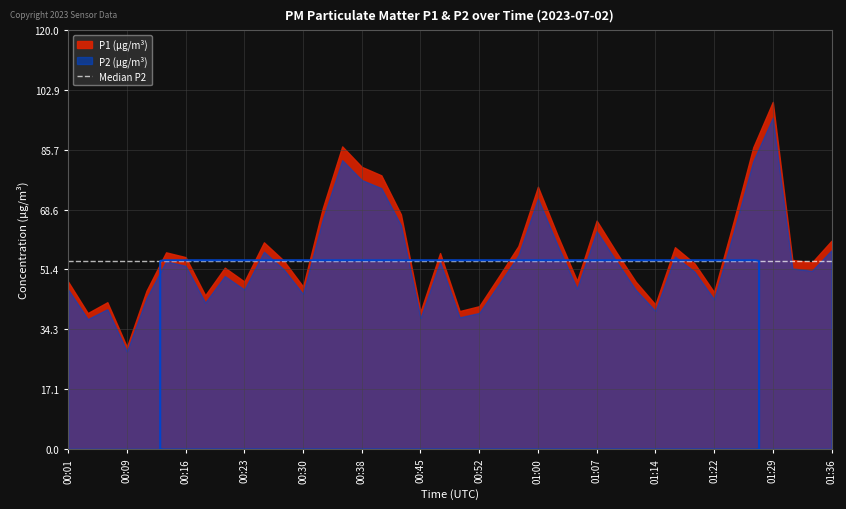

Reading left to right, what are all the values shown in this chart?

P1: 00:01=47.9	00:04=38.9	00:06=42.0	00:09=29.2	00:11=45.3	00:13=56.3	00:16=54.9	00:18=44.0	00:21=51.9	00:23=47.9	00:26=59.2	00:28=54.0	00:30=46.5	00:33=68.9	00:35=86.7	00:38=80.8	00:40=78.4	00:43=67.2	00:45=39.3	00:48=56.1	00:50=39.5	00:52=40.9	00:55=49.4	00:57=58.1	01:00=75.1	01:02=61.2	01:05=48.1	01:07=65.4	01:09=56.4	01:12=47.9	01:14=41.4	01:17=57.8	01:19=53.1	01:22=44.9	01:24=65.2	01:27=86.4	01:29=99.4	01:32=54.1	01:34=53.4	01:36=59.6
P2: 00:01=45.6	00:04=37.2	00:06=40.0	00:09=27.9	00:11=43.1	00:13=53.7	00:16=52.4	00:18=41.9	00:21=49.5	00:23=45.6	00:26=56.5	00:28=51.5	00:30=44.4	00:33=65.7	00:35=82.7	00:38=77.0	00:40=74.7	00:43=64.1	00:45=37.5	00:48=53.6	00:50=37.7	00:52=38.9	00:55=47.1	00:57=55.4	01:00=71.7	01:02=58.4	01:05=45.9	01:07=62.4	01:09=53.8	01:12=45.5	01:14=39.5	01:17=55.1	01:19=50.8	01:22=42.8	01:24=62.1	01:27=82.4	01:29=94.9	01:32=51.7	01:34=51.0	01:36=56.9